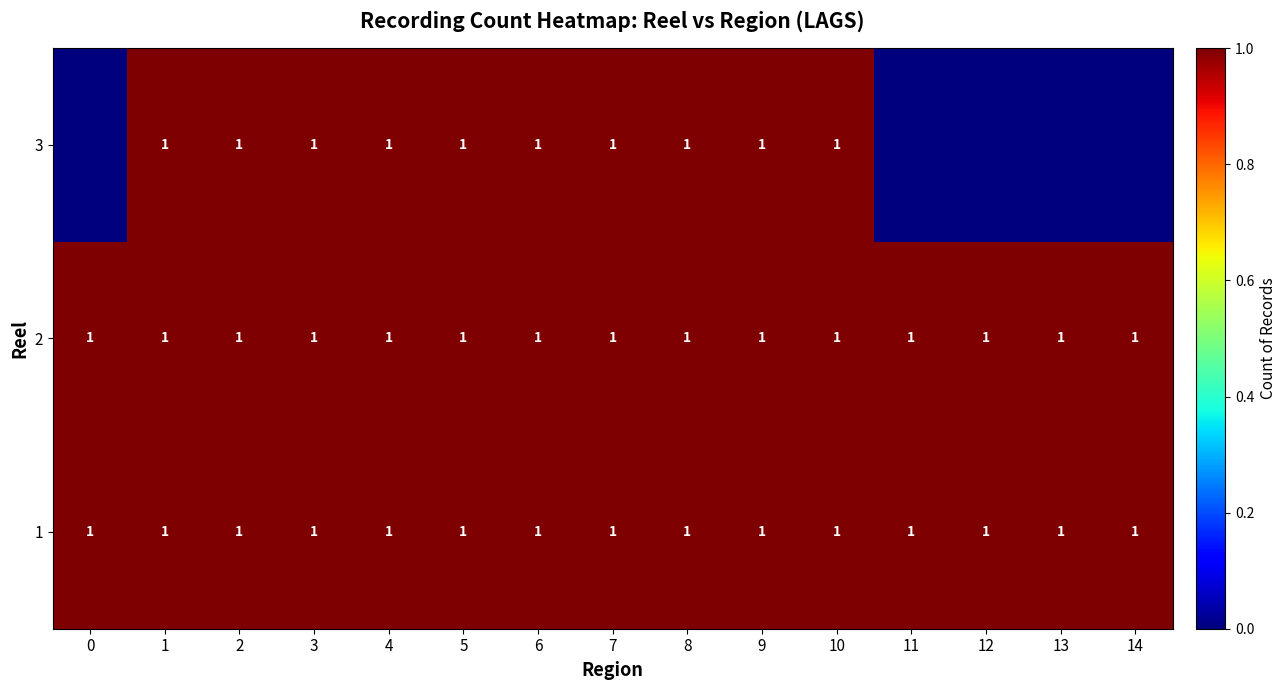

What is the total value across all series at 8?

3